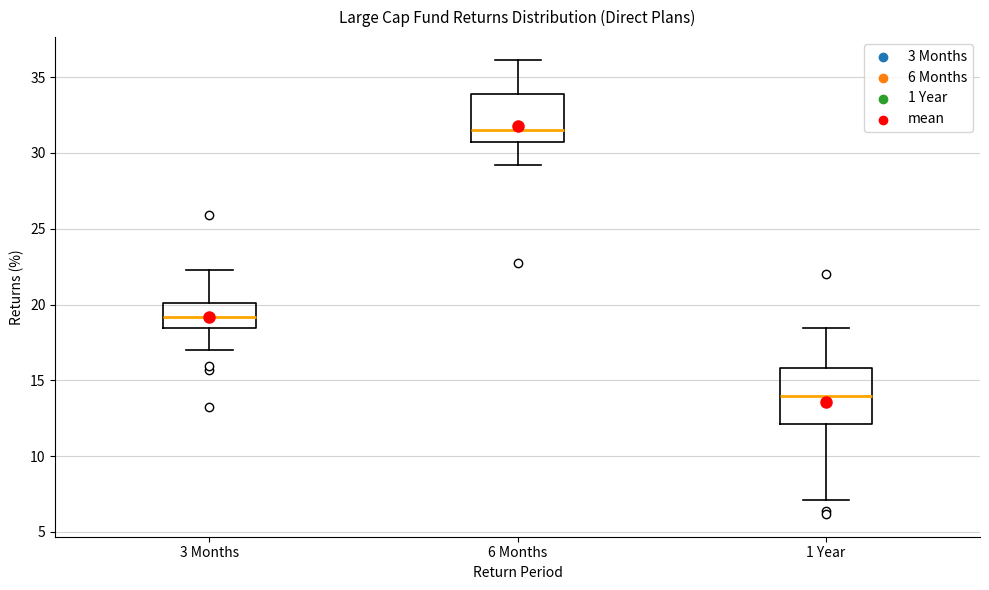

Comparing the boxes themselves (not the whiskers), which one is the tallest?

1 Year